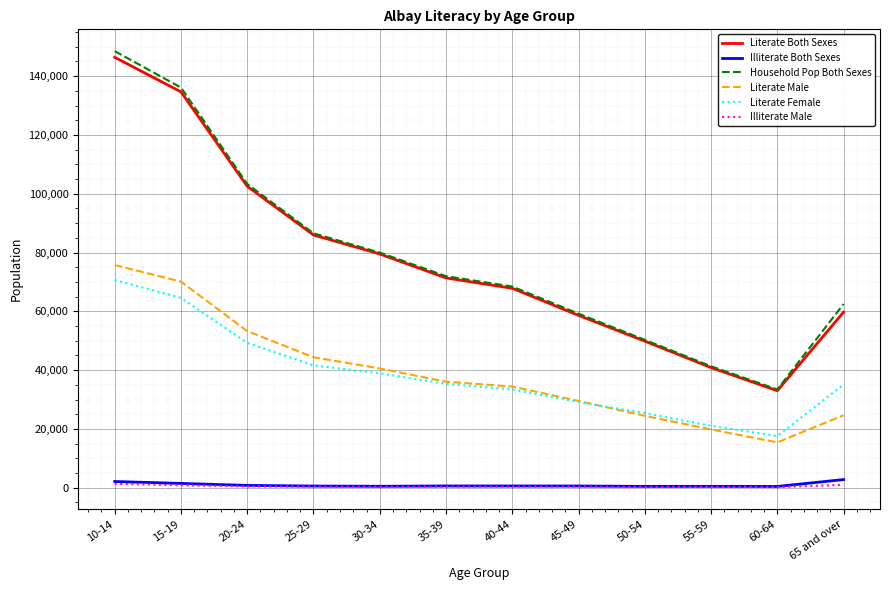

What is the greatest value displayed?

148515